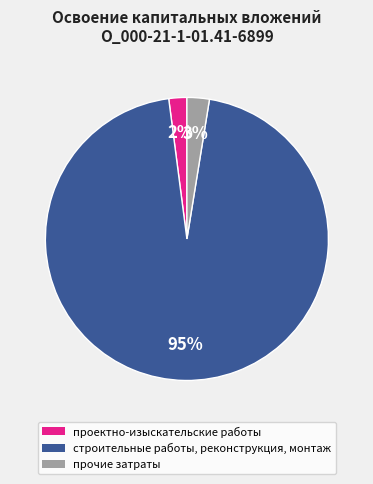

Which slice is the largest?

строительные работы, реконструкция, монтаж